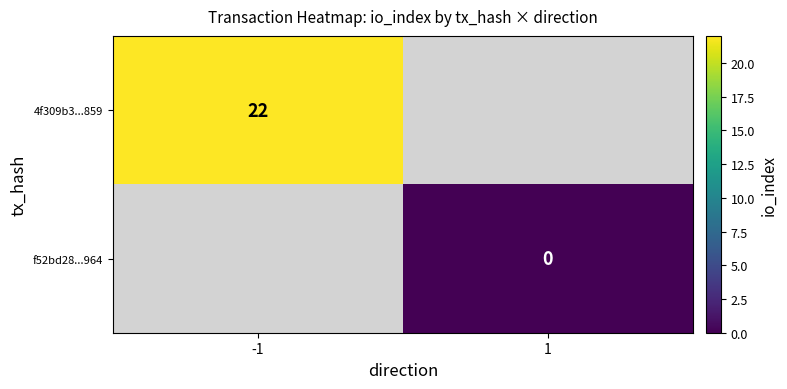

True or false: 4f309b3...859 has a value of 22 at -1.

True